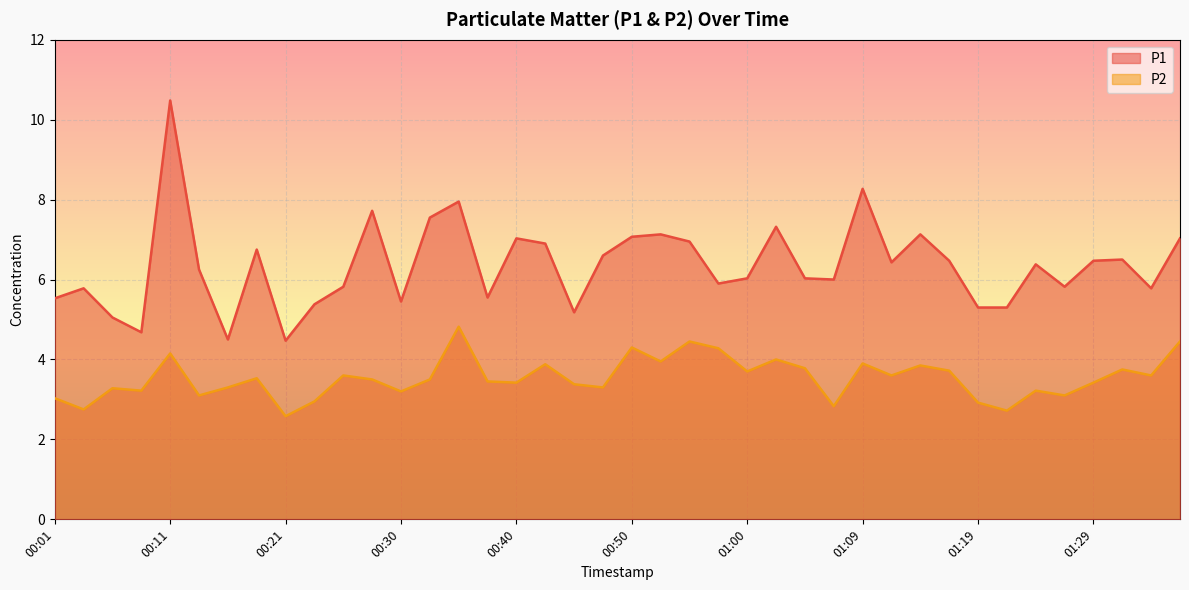

At which category is the sum across all series the highest?

00:11